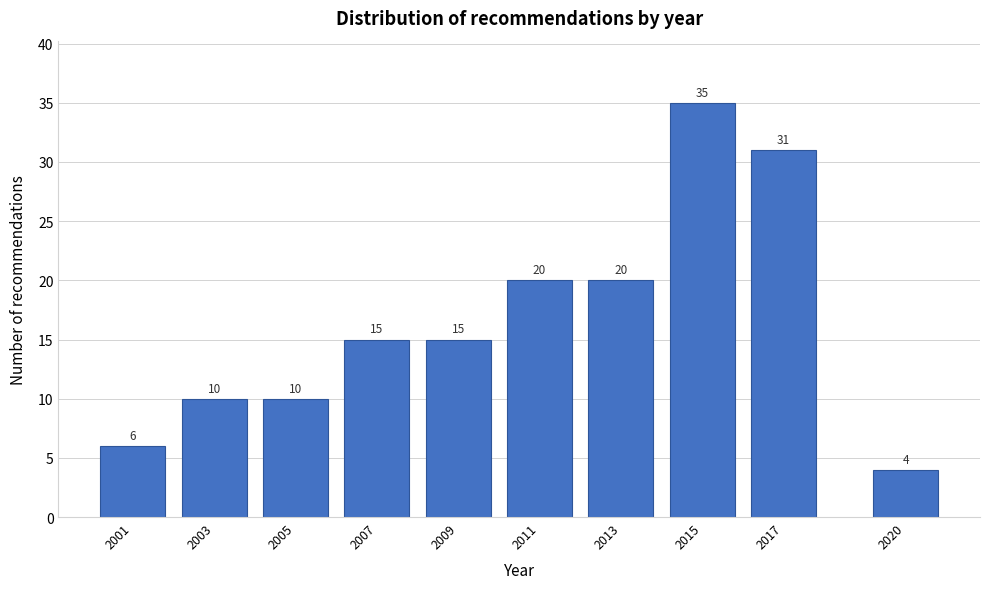

Reading right to left, extract all data points from this chart.

4	31	35	20	20	15	15	10	10	6